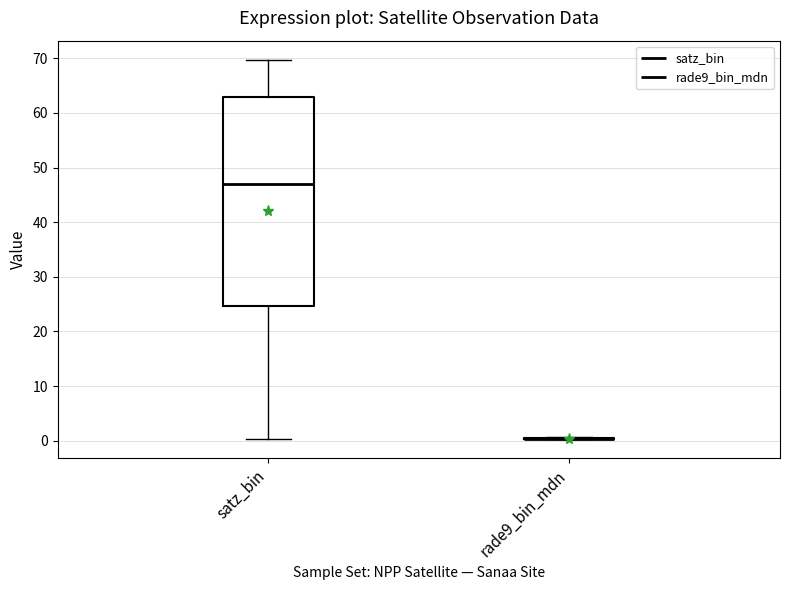

Reading left to right, transcribe this box plot: for each box, give where its median line is, the range the box spans, and where its two whiskers end, as read against the y-axis. The values are not printed on the chart, so give them approximately, as read against the axis.

satz_bin: median 47, box 25 to 63, whiskers 0 to 70
rade9_bin_mdn: box collapsed to a line at 0, whiskers 0 to 1